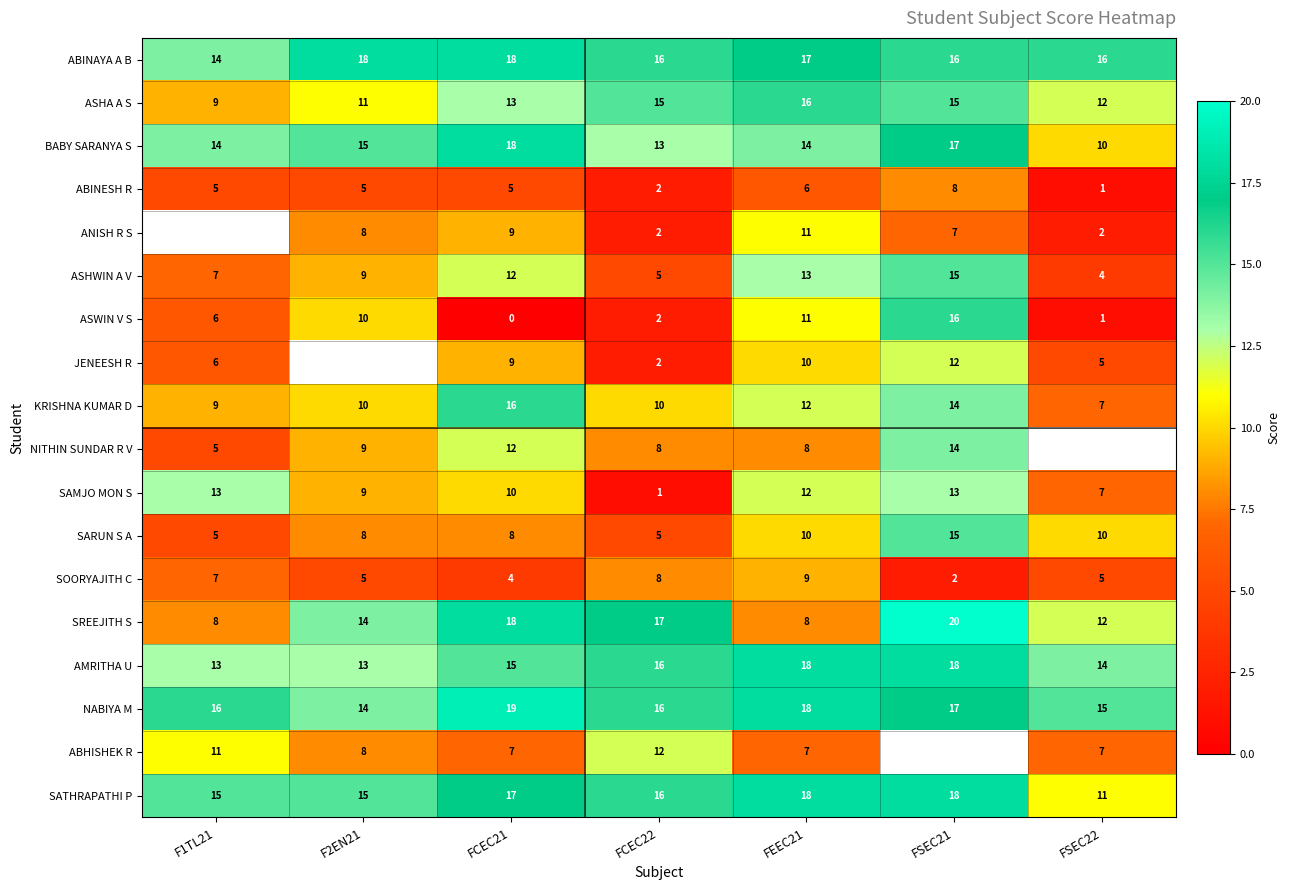

At how many categories does at least one series exceed 13?

7